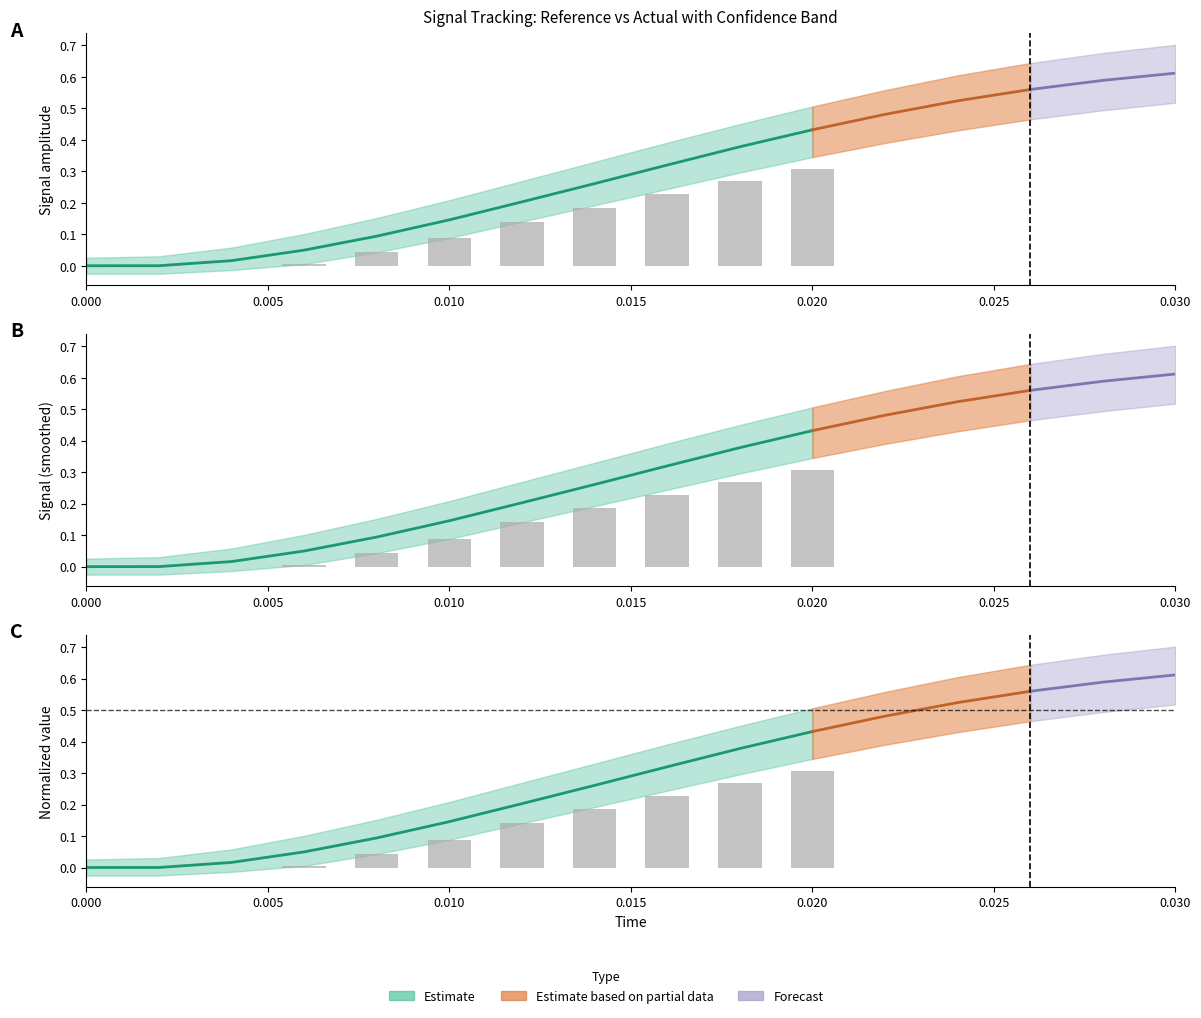

Does the chart contain any negative values?

No